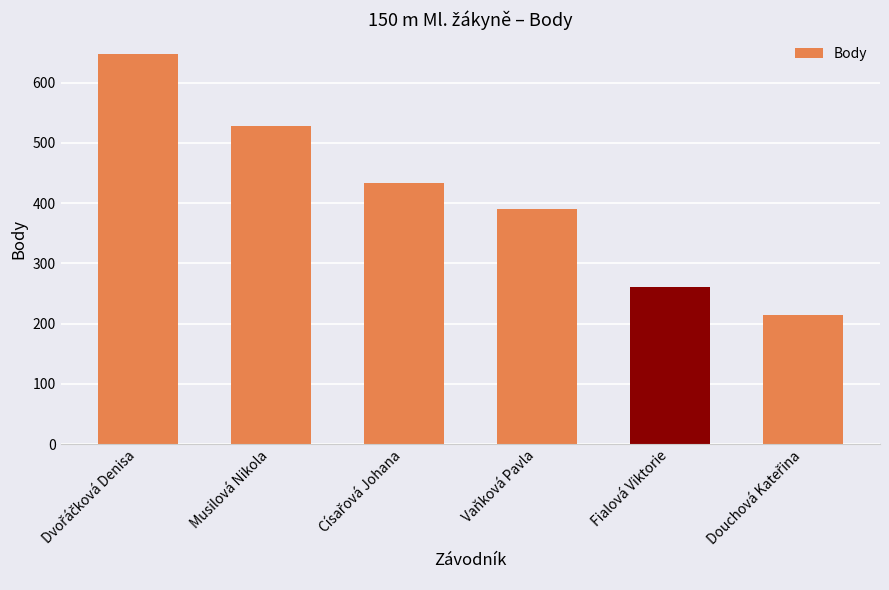

What is the sum of all values?

2475